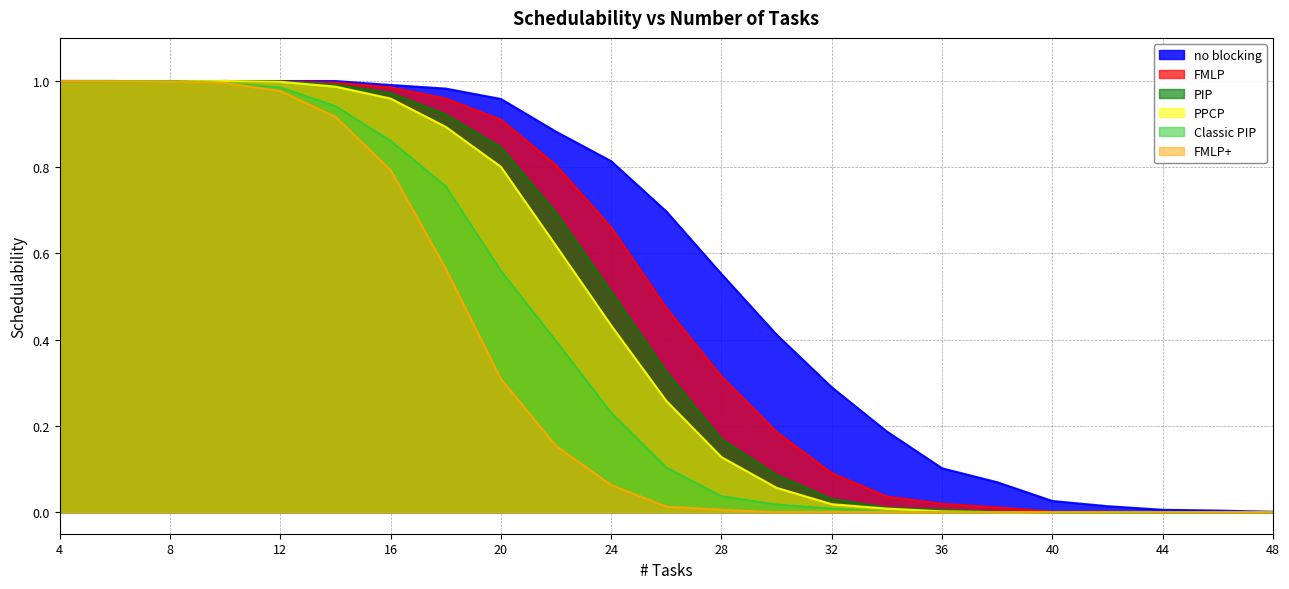

Which series changed the most between 20 and 24?

PPCP